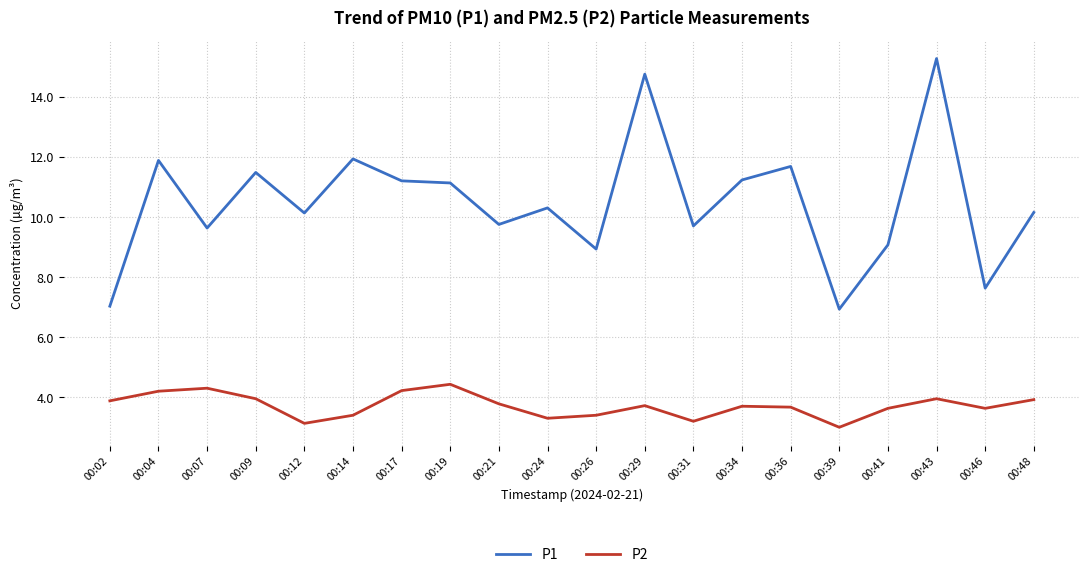

Is it true that P2 equals 2.7 at 00:07?

False